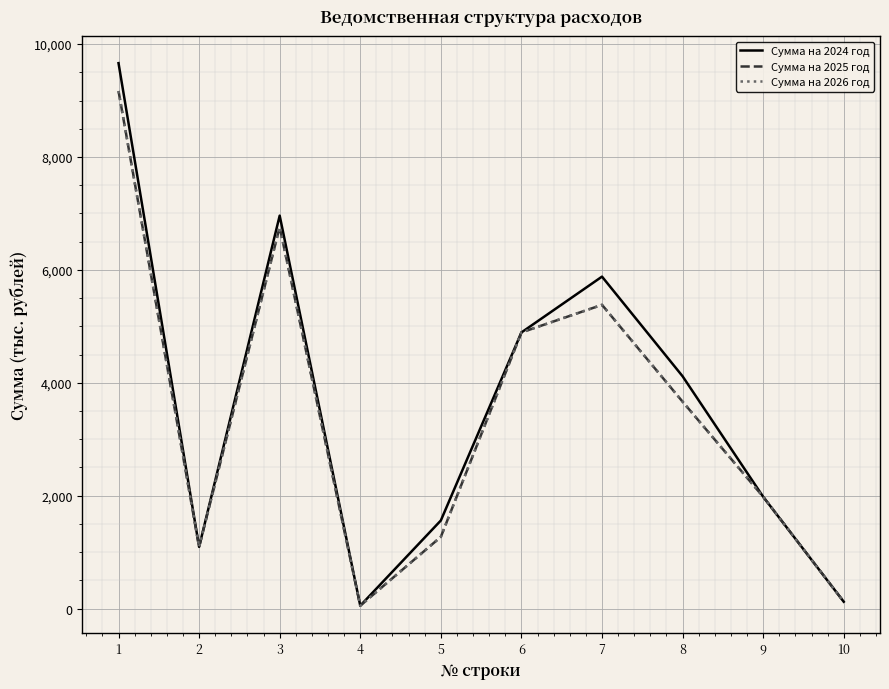

What is the difference between the second highest and minimum values in the Сумма на 2025 год series?

6709.3